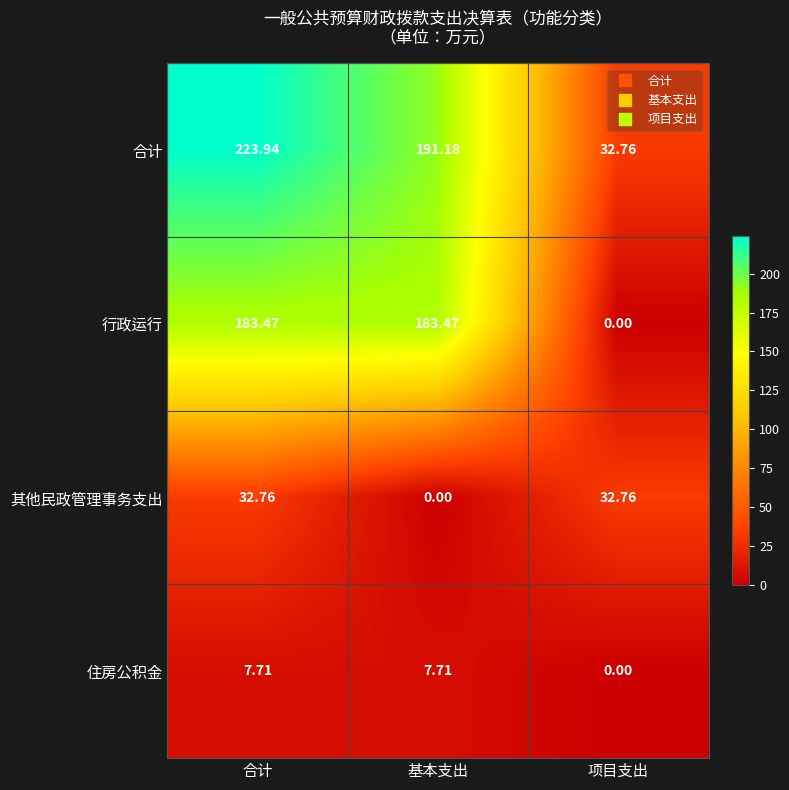

Which series has the widest spread of values?

合计